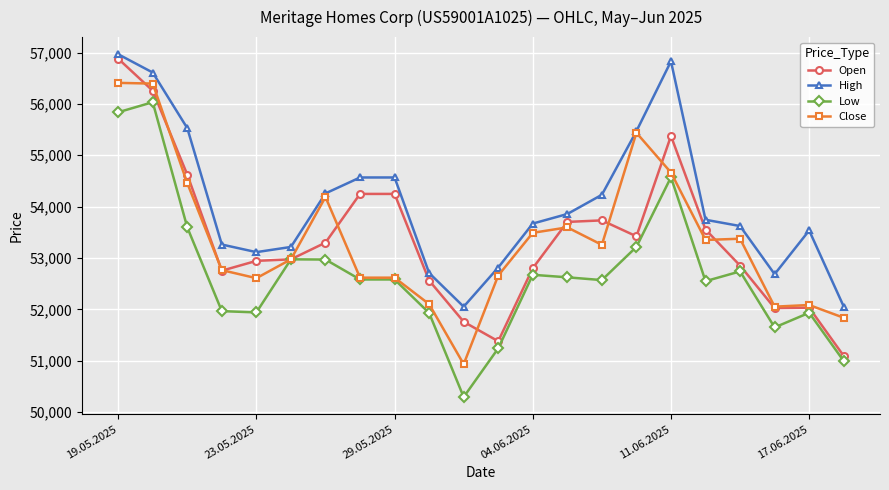

What is the greatest value displayed?

56966